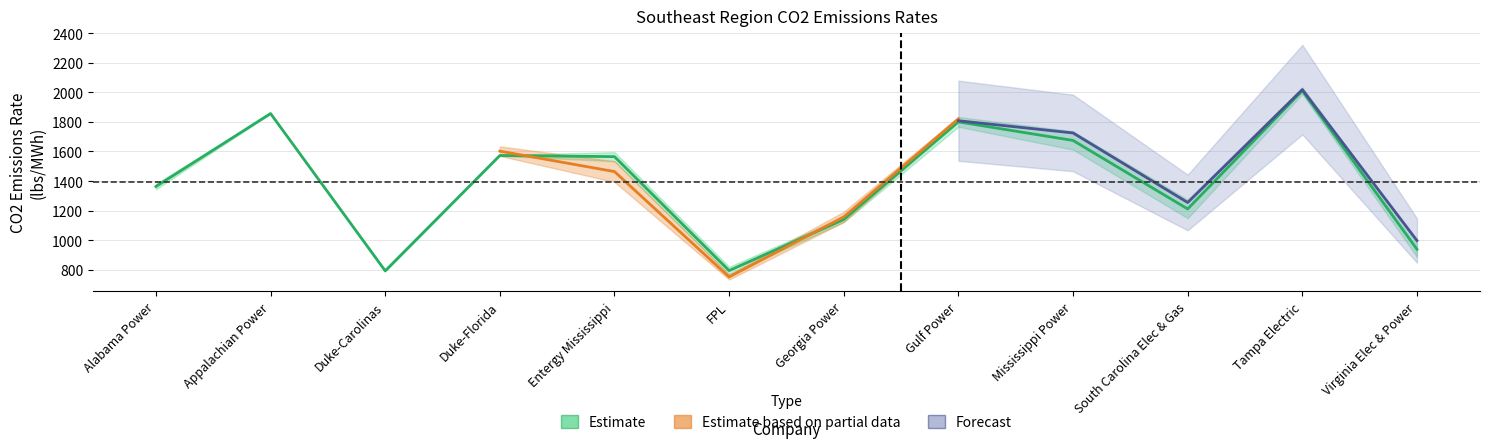

Which category has the highest value in the 2013 series?

Tampa Electric